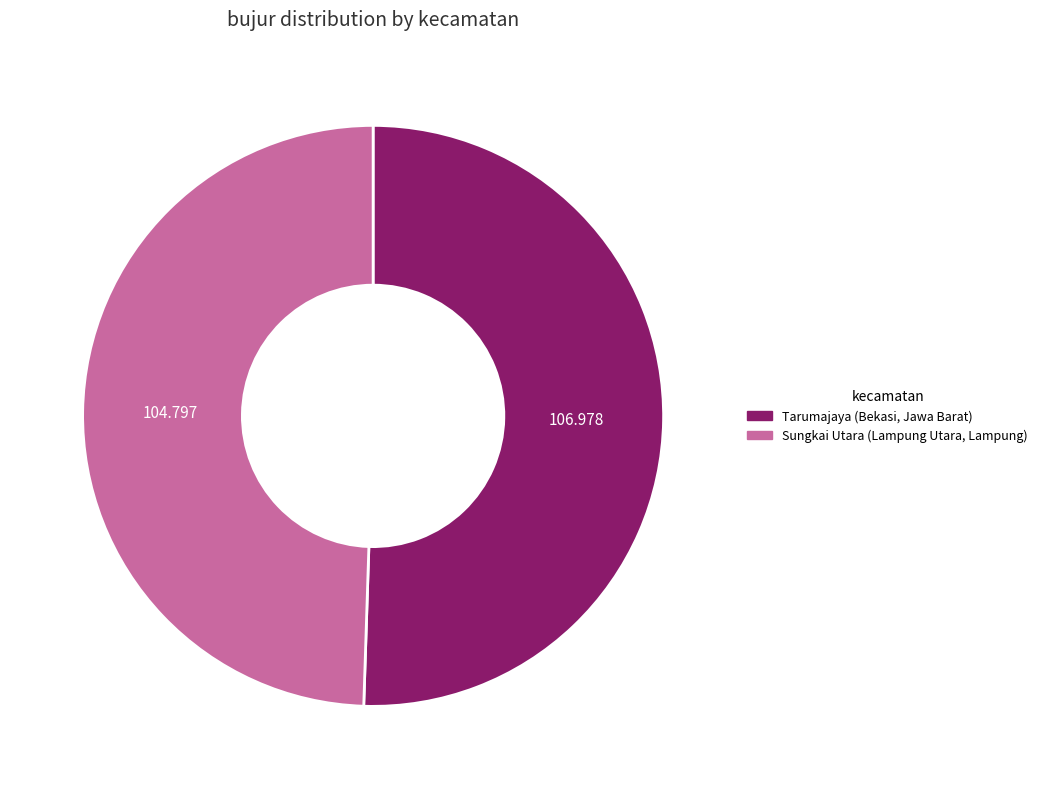

What is the smallest slice in the pie chart?

Sungkai Utara (Lampung Utara, Lampung)